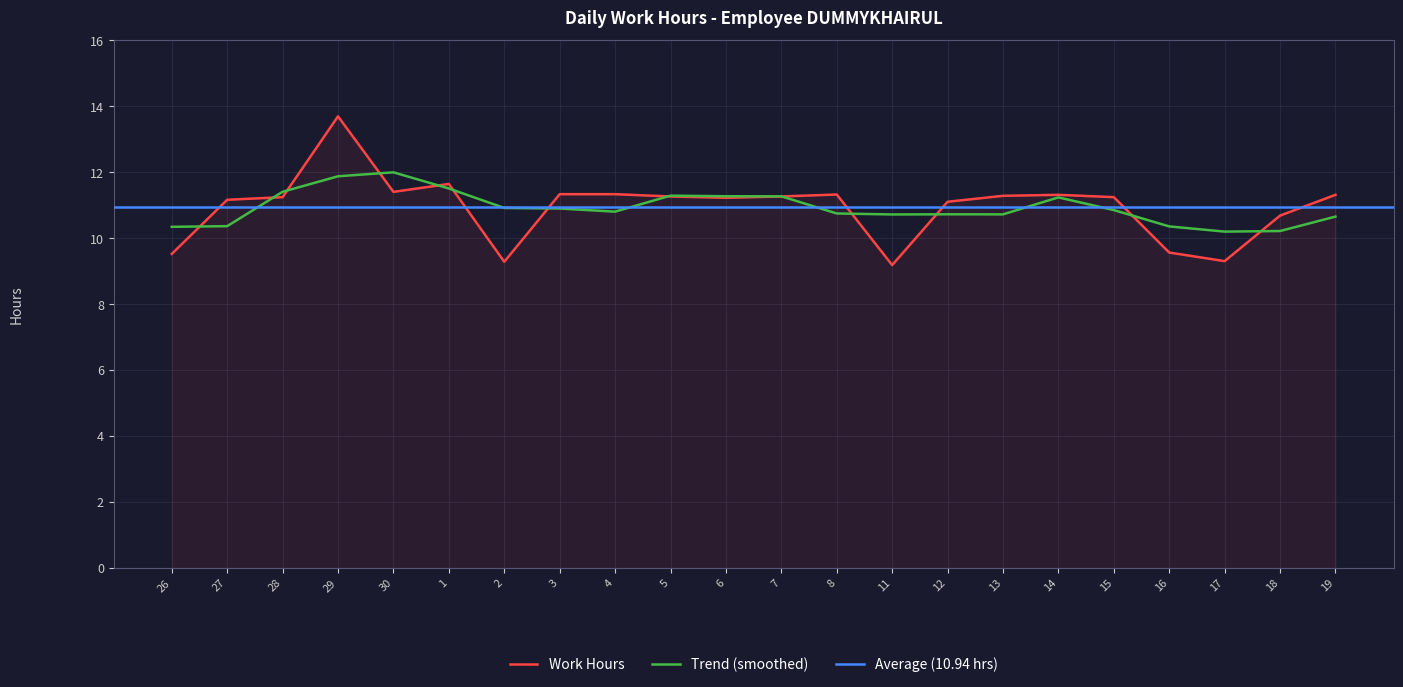

At which label does the data first exceed 11?

27